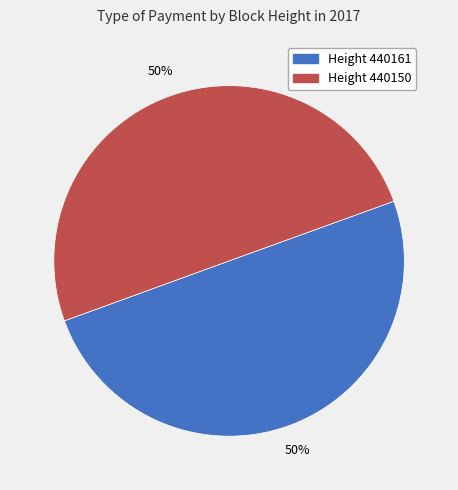

How many segments does this pie chart have?

2